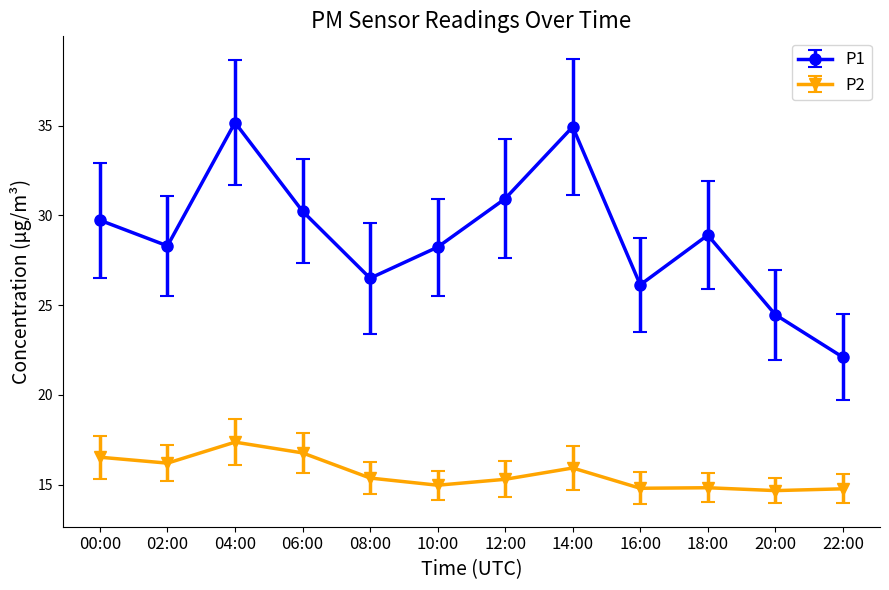

What position from the right is 20:00?

2